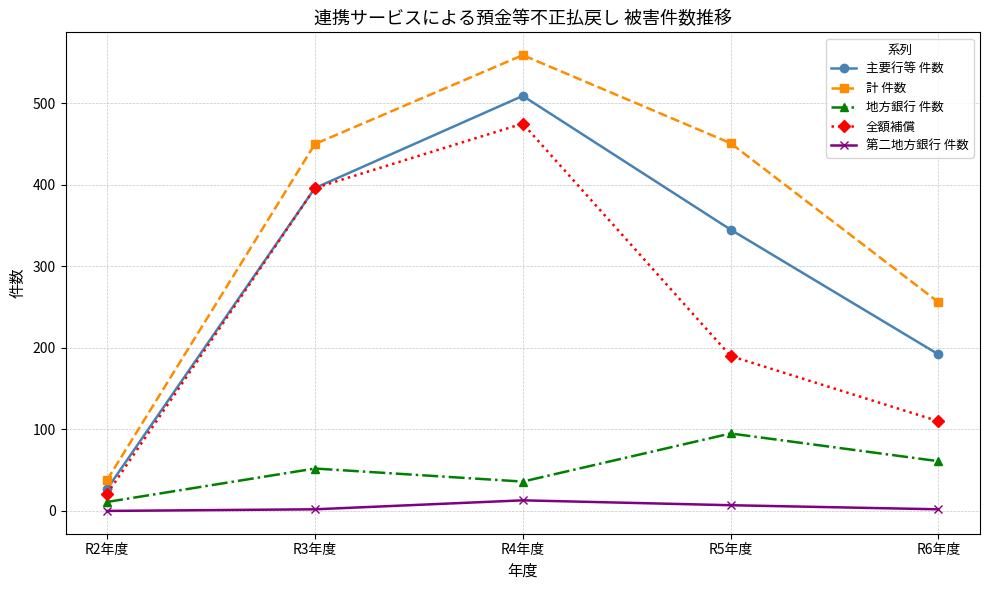

What is the total value across all series at R5年度?

1088